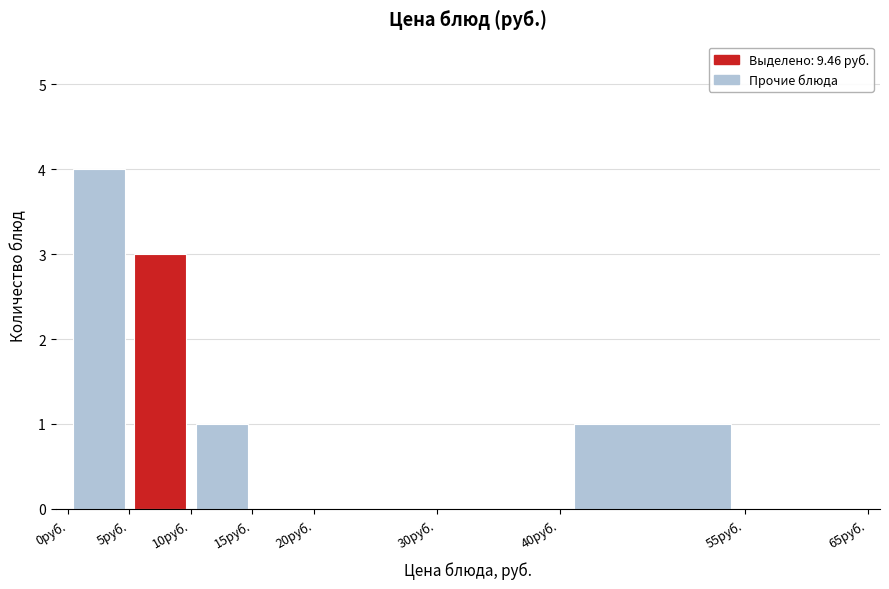

Over which range of the x-axis is the bar tallest?

0 to 5